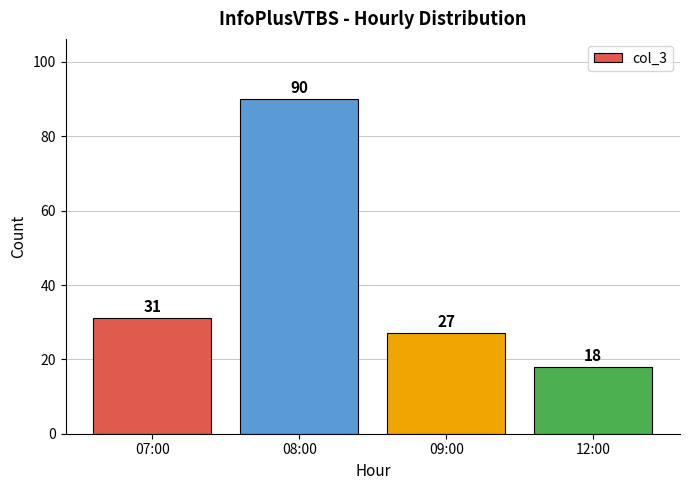

Count the number of categories in the chart.

4